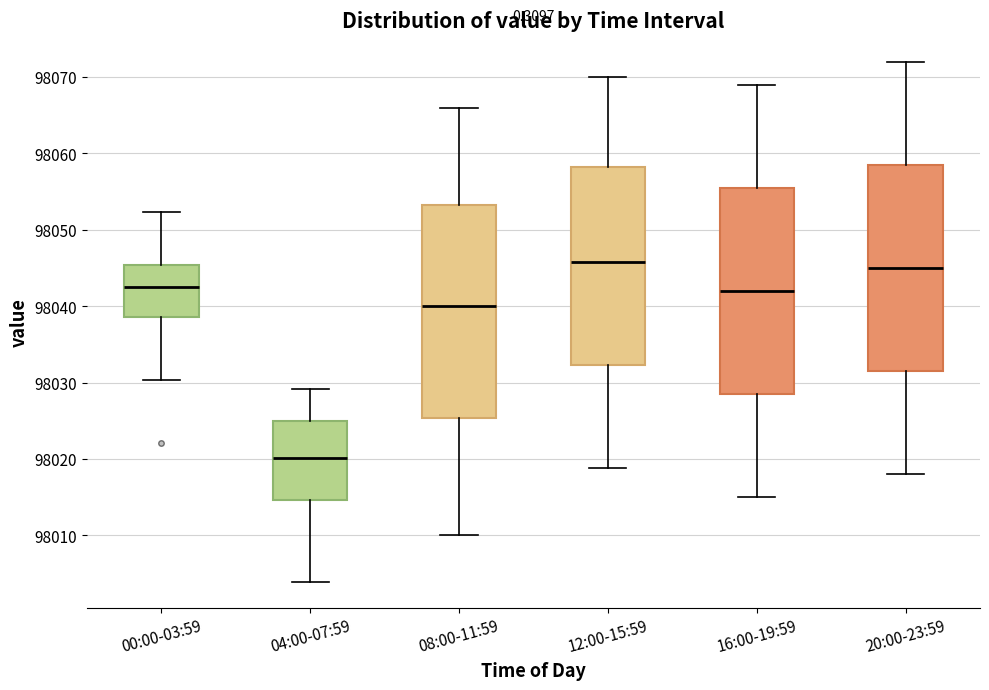

Where is the upper edge of the box for 12:00-15:59 on the y-axis? The values are not printed on the chart, so give them approximately, as read against the axis.

98058